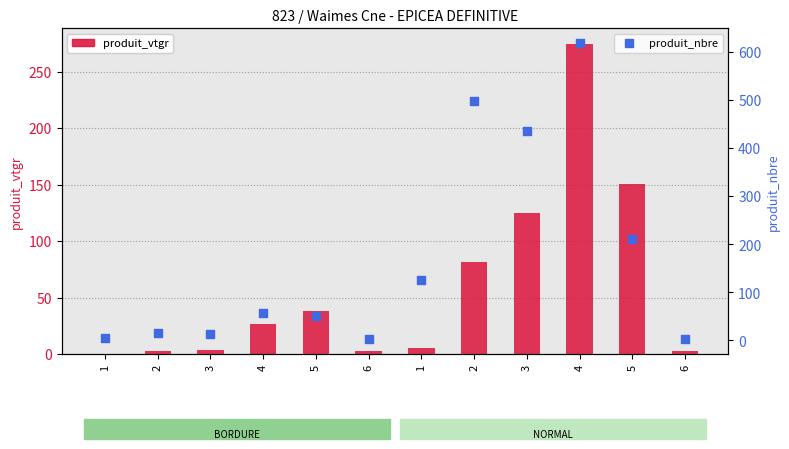

Which series contains the highest Y value?

produit_nbre